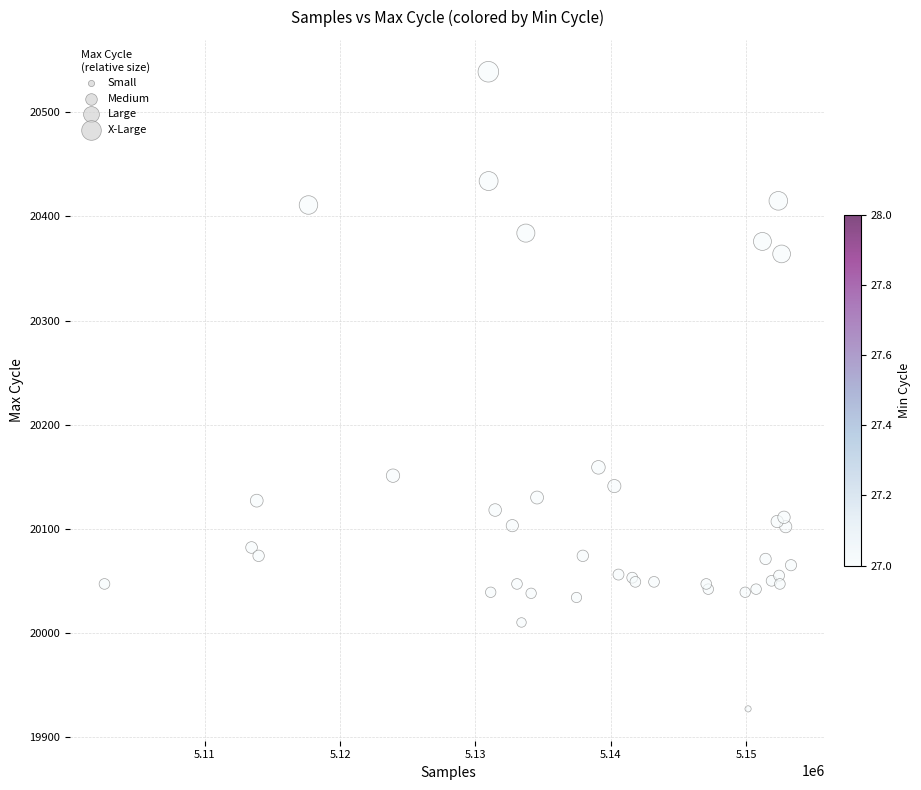

What Y value in the scatter plot is closest to 20233?

20159